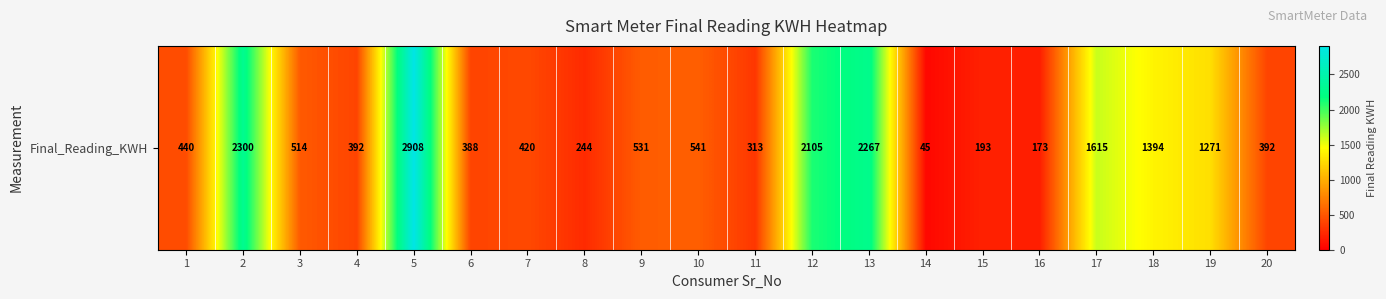

Is it true that the value at 12 is 1125?

False